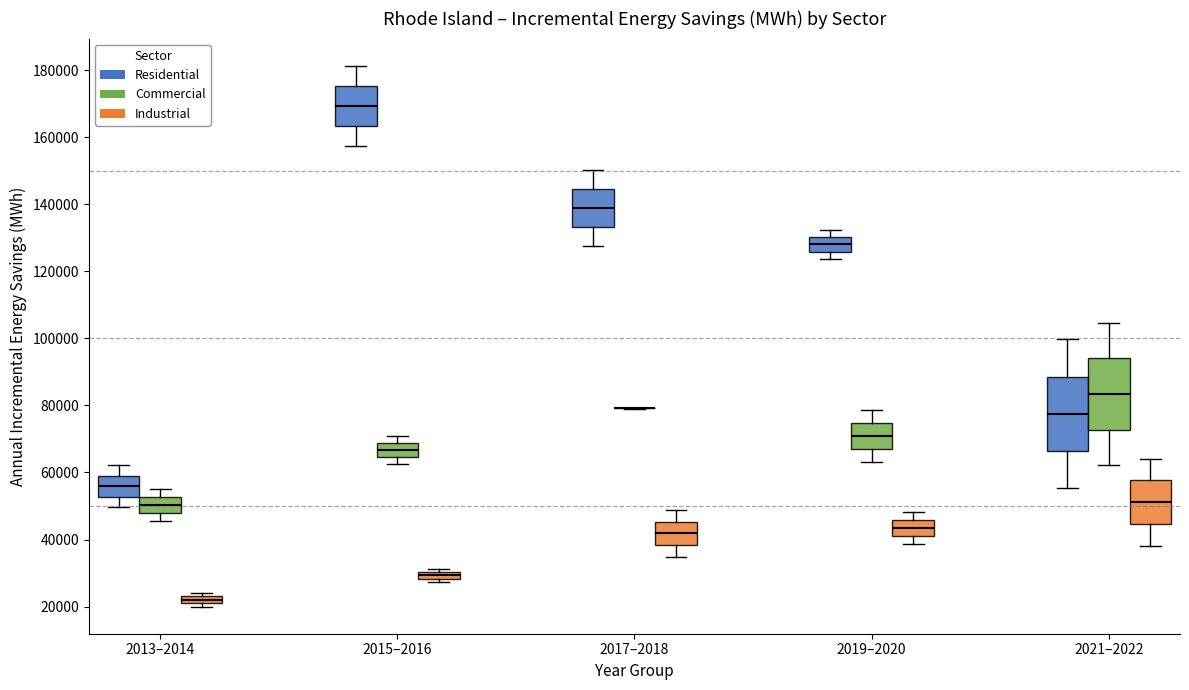

Where is the upper edge of the box for 2015–2016 (Commercial) on the y-axis? The values are not printed on the chart, so give them approximately, as read against the axis.

68000